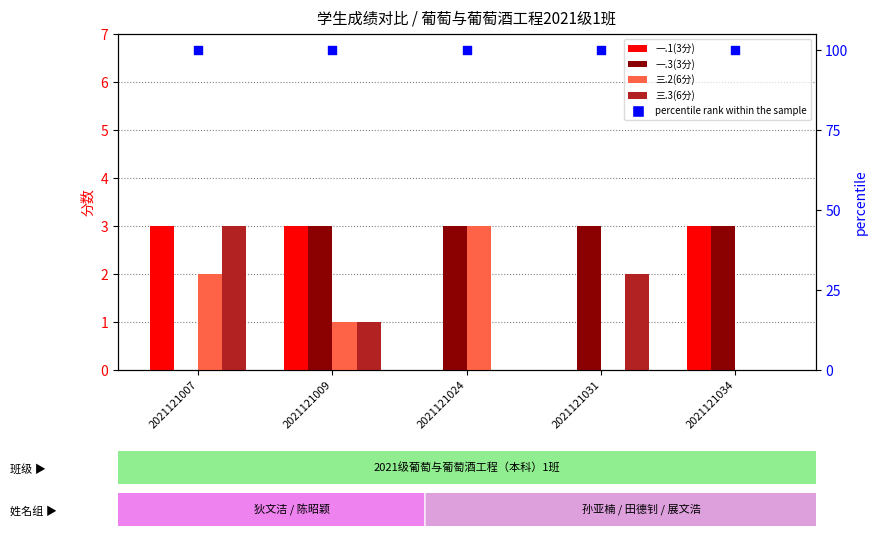

Which series contains the highest Y value?

percentile rank within the sample